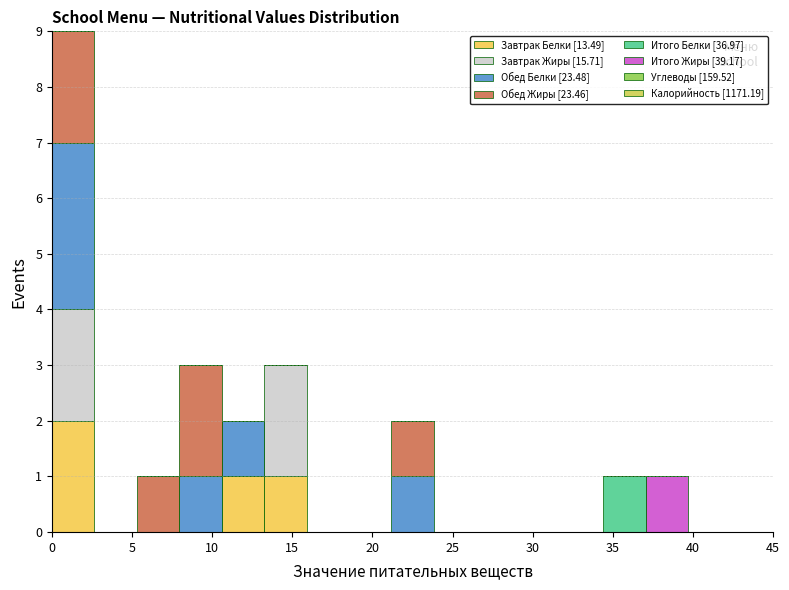

Reading left to right, transcribe this chart: for each stacked bar, give the range it covers on the x-axis and its total height. Neither the bar edges nor the heights are printed on the chart, so give them approximately, as read against the axes.

0.0 to 2.5: 9
2.5 to 5.5: 0
5.5 to 8.0: 1
8.0 to 10.5: 3
10.5 to 13.0: 2
13.0 to 16.0: 3
16.0 to 18.5: 0
18.5 to 21.0: 0
21.0 to 24.0: 2
24.0 to 26.5: 0
26.5 to 29.0: 0
29.0 to 32.0: 0
32.0 to 34.5: 0
34.5 to 37.0: 1
37.0 to 39.5: 1
39.5 to 42.5: 0
42.5 to 45.0: 0